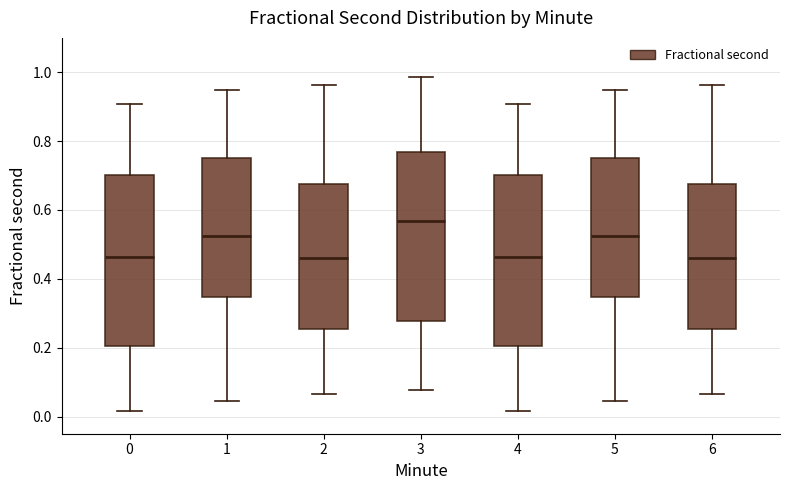

Reading left to right, read every box against the y-axis: the position of its median line, the range the box covers, and the ends of its whiskers. The values are not printed on the chart, so give them approximately, as read against the axis.

0: median 0.46, box 0.20 to 0.70, whiskers 0.02 to 0.90
1: median 0.52, box 0.34 to 0.74, whiskers 0.04 to 0.94
2: median 0.46, box 0.26 to 0.68, whiskers 0.06 to 0.96
3: median 0.56, box 0.28 to 0.76, whiskers 0.08 to 0.98
4: median 0.46, box 0.20 to 0.70, whiskers 0.02 to 0.90
5: median 0.52, box 0.34 to 0.74, whiskers 0.04 to 0.94
6: median 0.46, box 0.26 to 0.68, whiskers 0.06 to 0.96